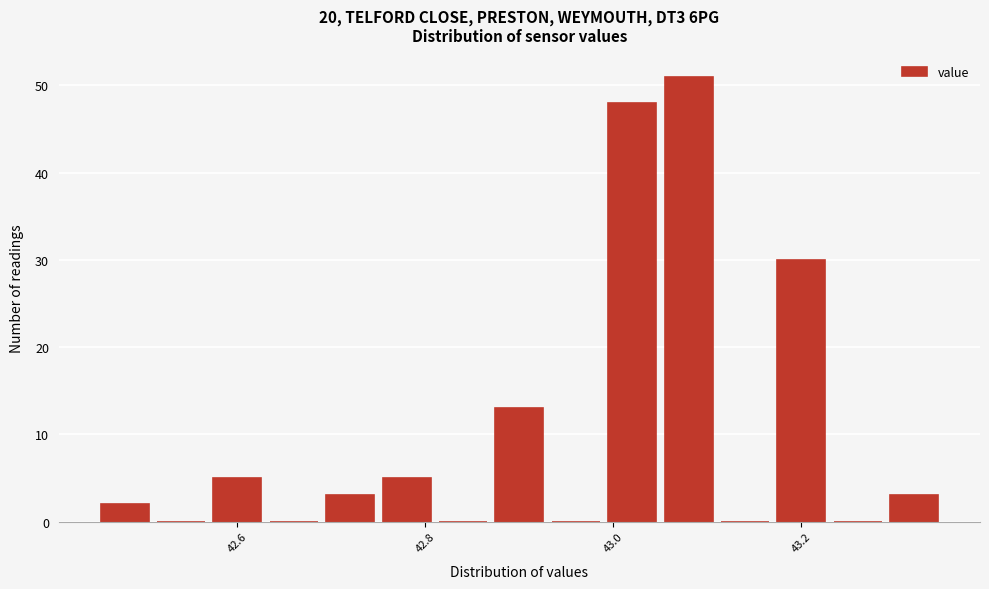

Around what value on the x-axis is the tallest bar? Give the approximate position of its centre, as read against the axis.

43.08